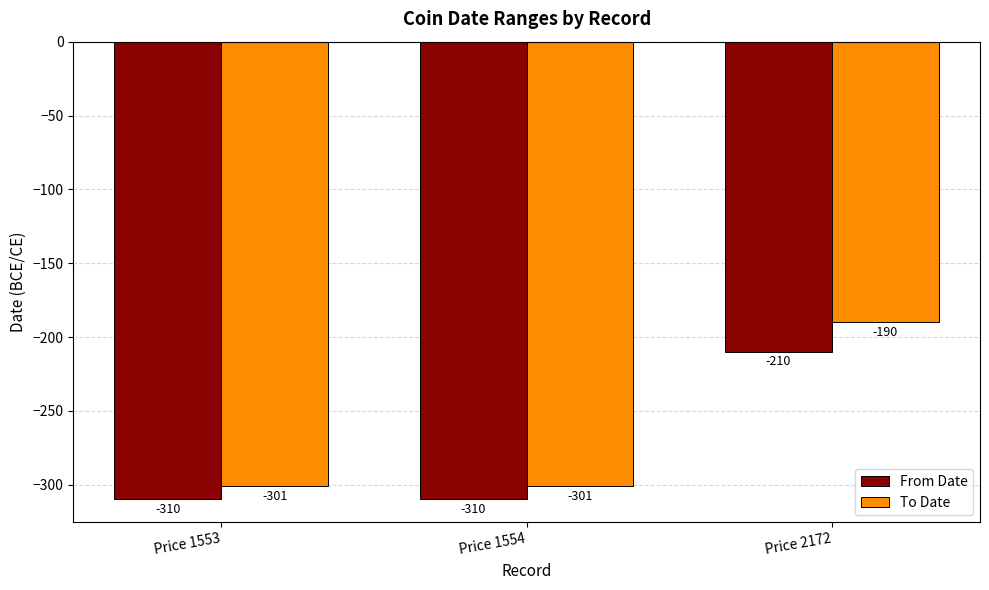

At Price 2172, list the series in order from smallest to largest.

From Date, To Date